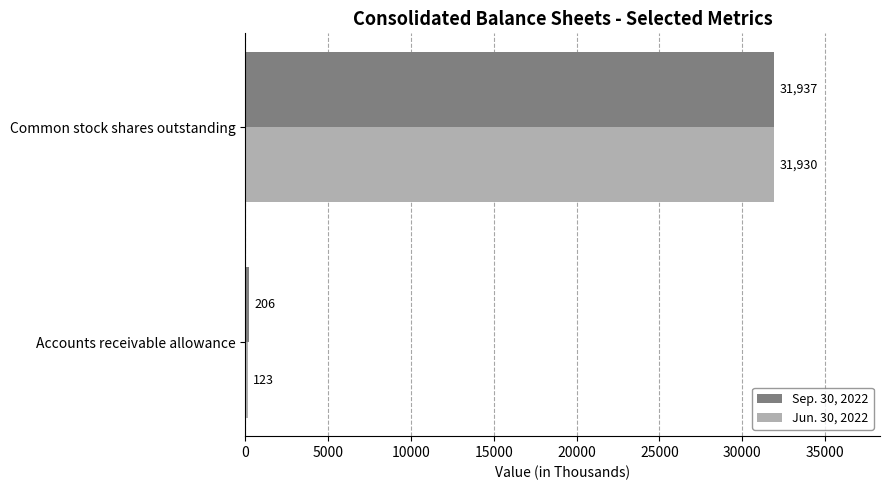

Which series has the largest total across all categories?

Sep. 30, 2022